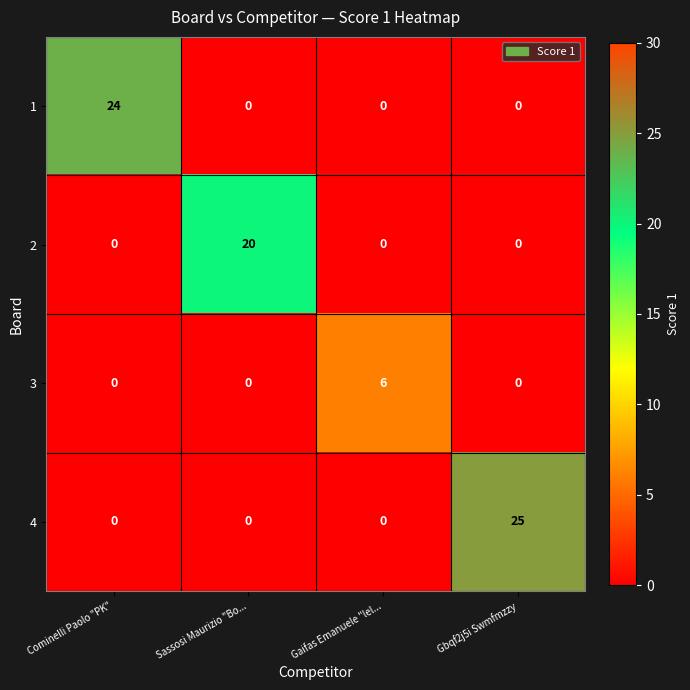

At which category is the sum across all series the highest?

Gbqf2j5i Swmfmzzy